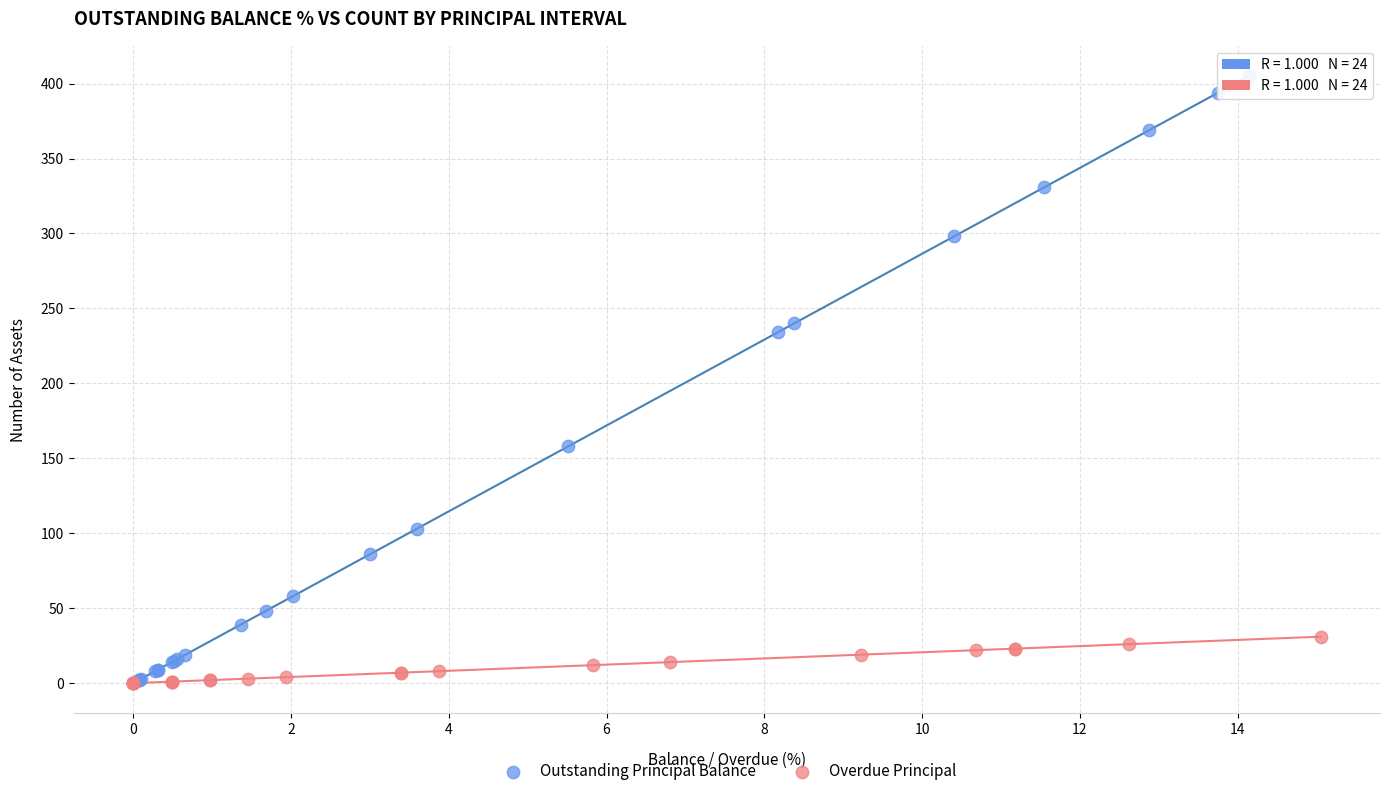

Which series has the largest Y range (max minus min)?

Outstanding Principal Balance